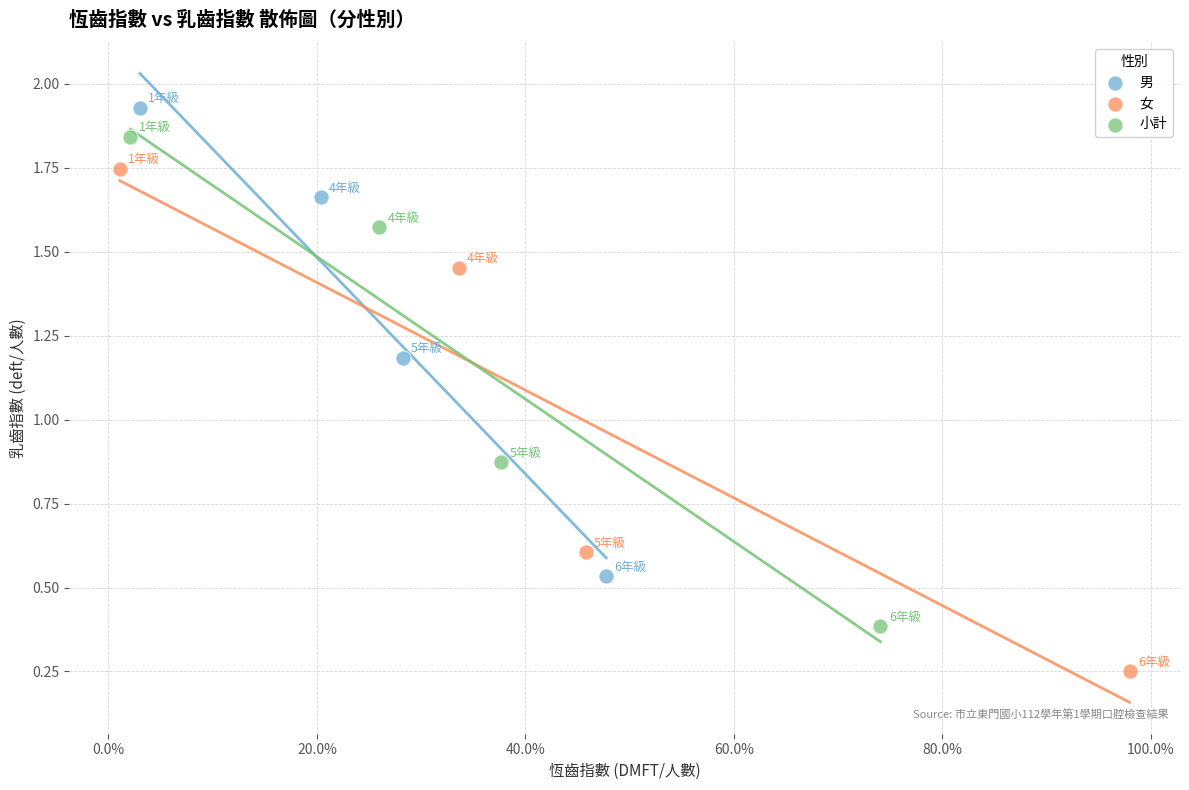

Which series has the largest Y range (max minus min)?

女